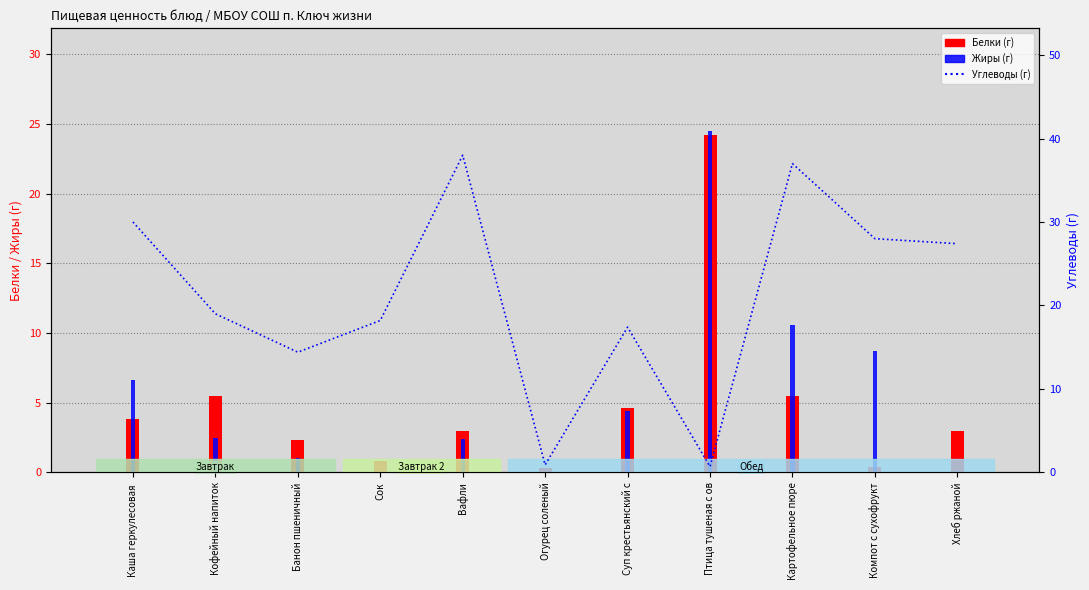

What is the spread (max minus min) of values at Сок?

18.2